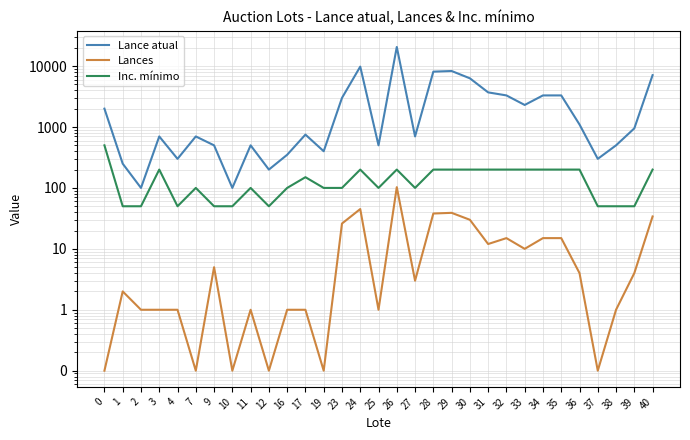

Count the Inc. mínimo values in the range 50 to 200.

30